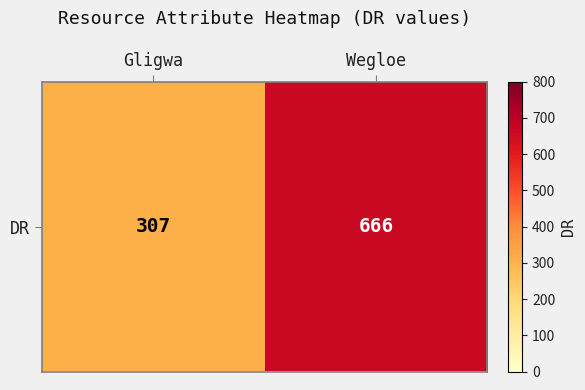

What is the difference between the values at Wegloe and Gligwa?

359